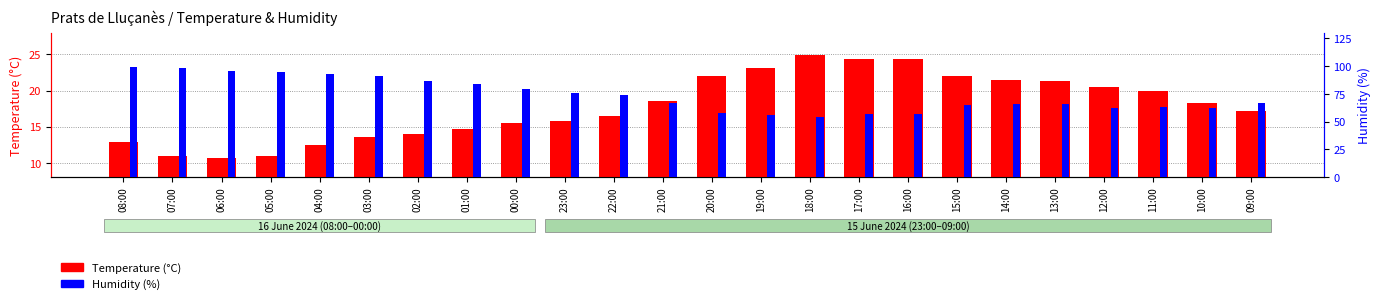

How many distinct data groups are displayed?

2